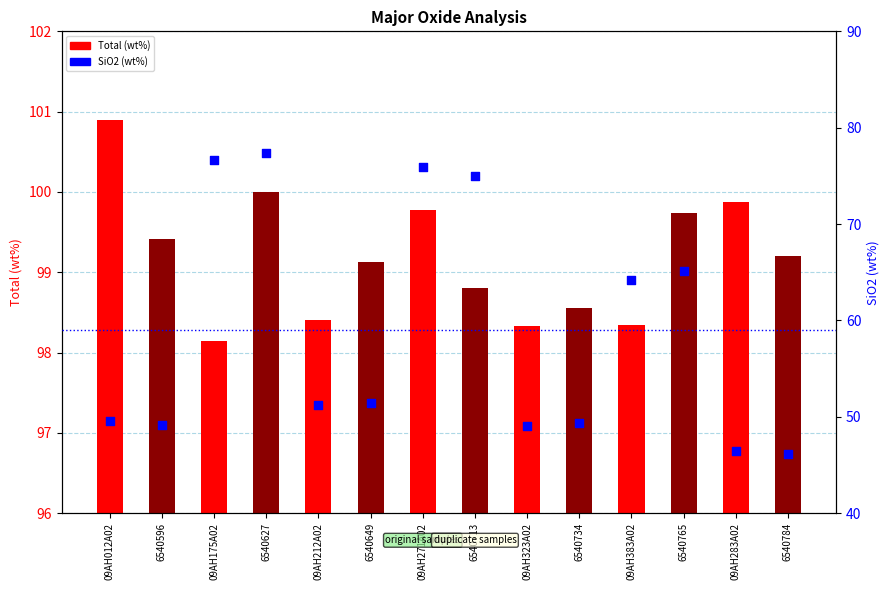

Is the value of Total (wt%) at 09AH175A02 greater than the value of SiO2 (wt%) at 09AH283A02?

Yes